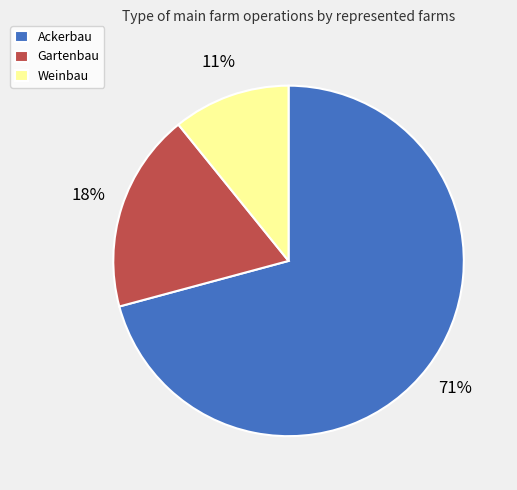

Which slice is the smallest?

Weinbau